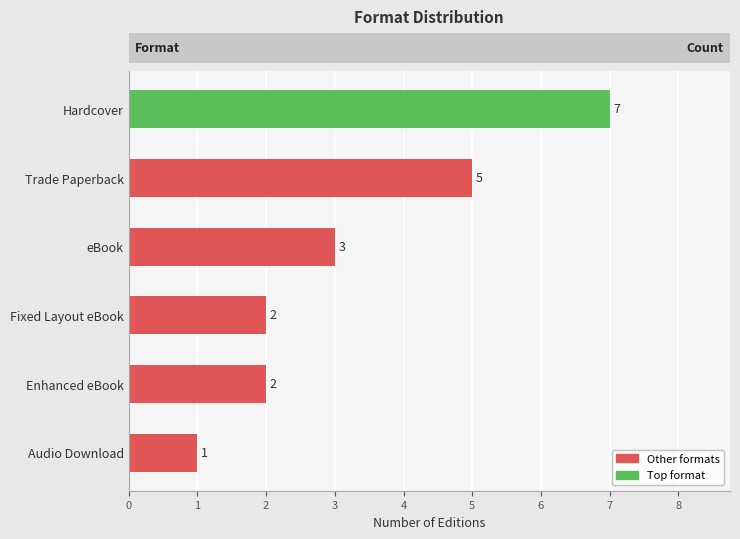

Between Hardcover and Trade Paperback, which is larger?

Hardcover